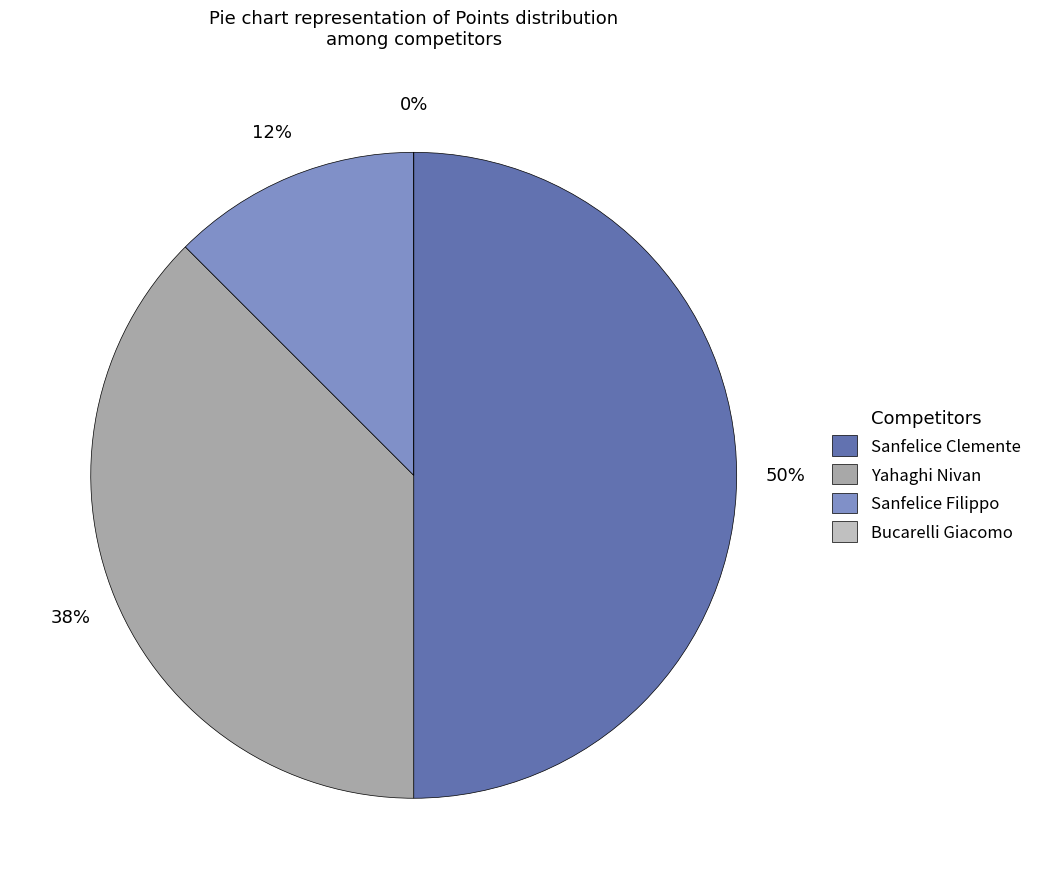

Count the number of slices in the pie.

4